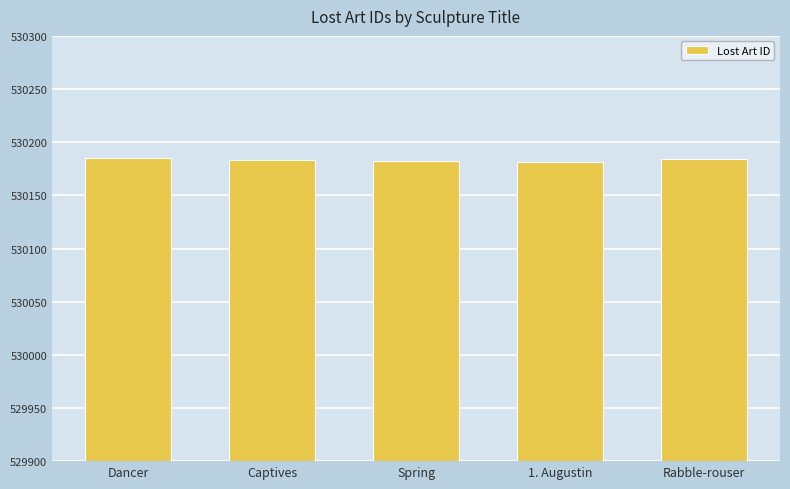

What is the minimum value shown in the chart?

530181